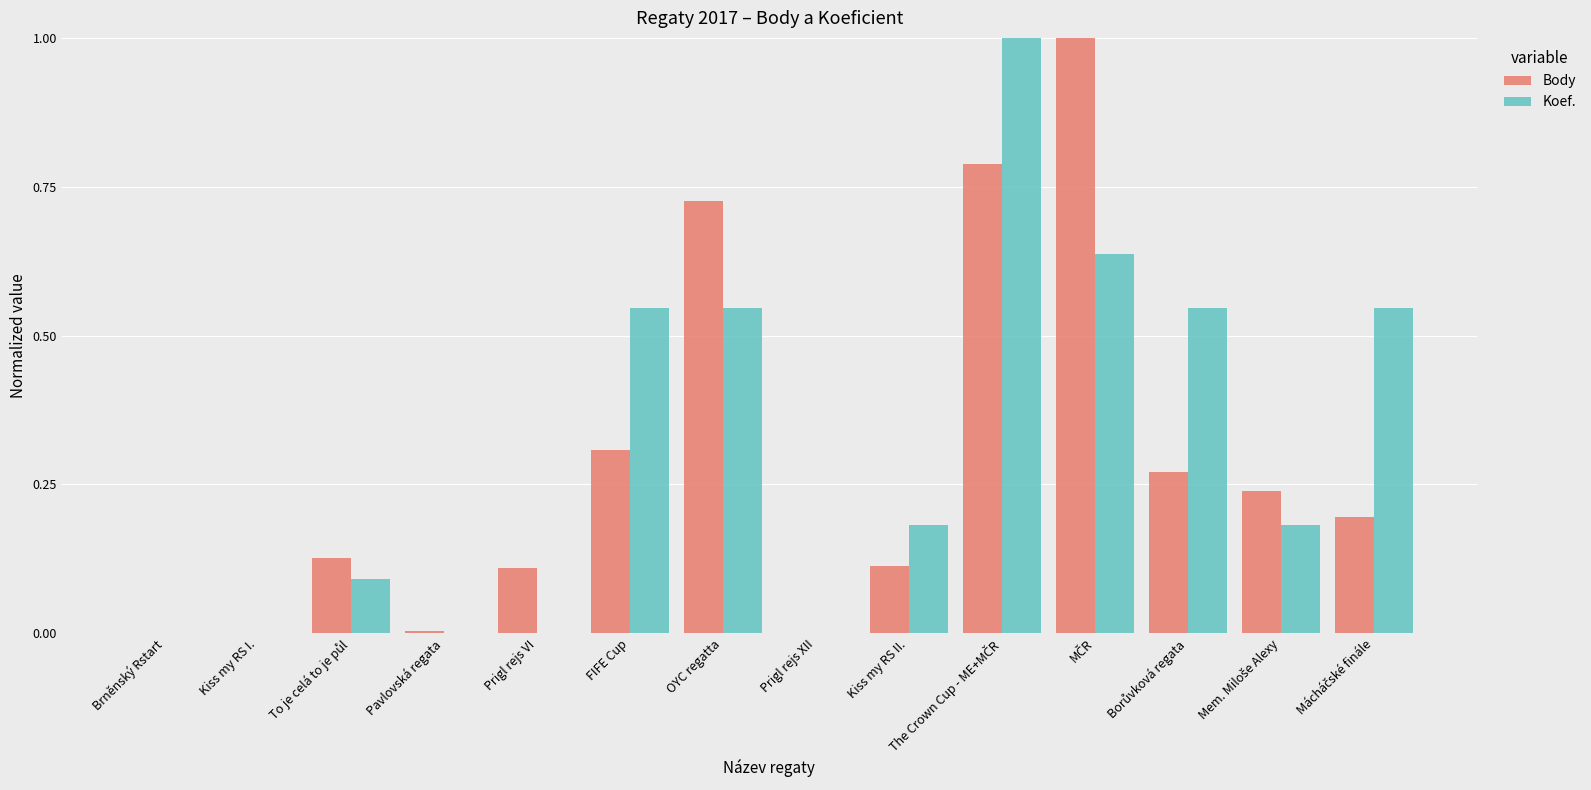

What is the highest value of the Koef. series?

1.0